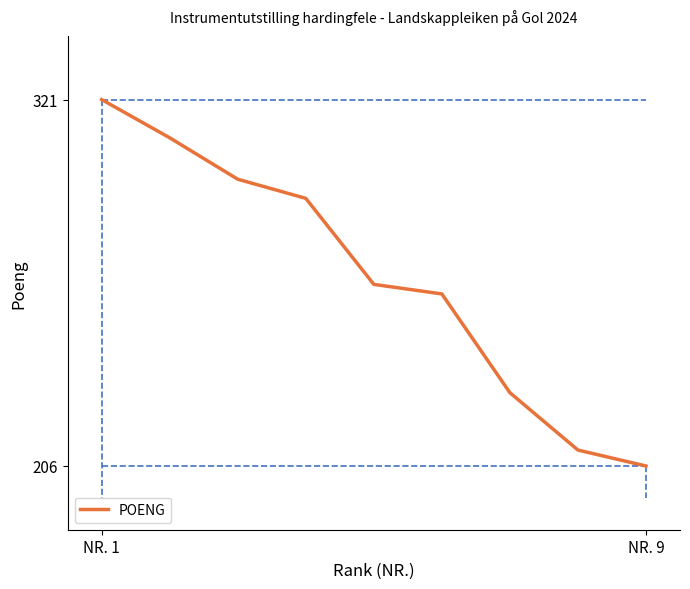

What is the difference between the maximum and minimum values?

115